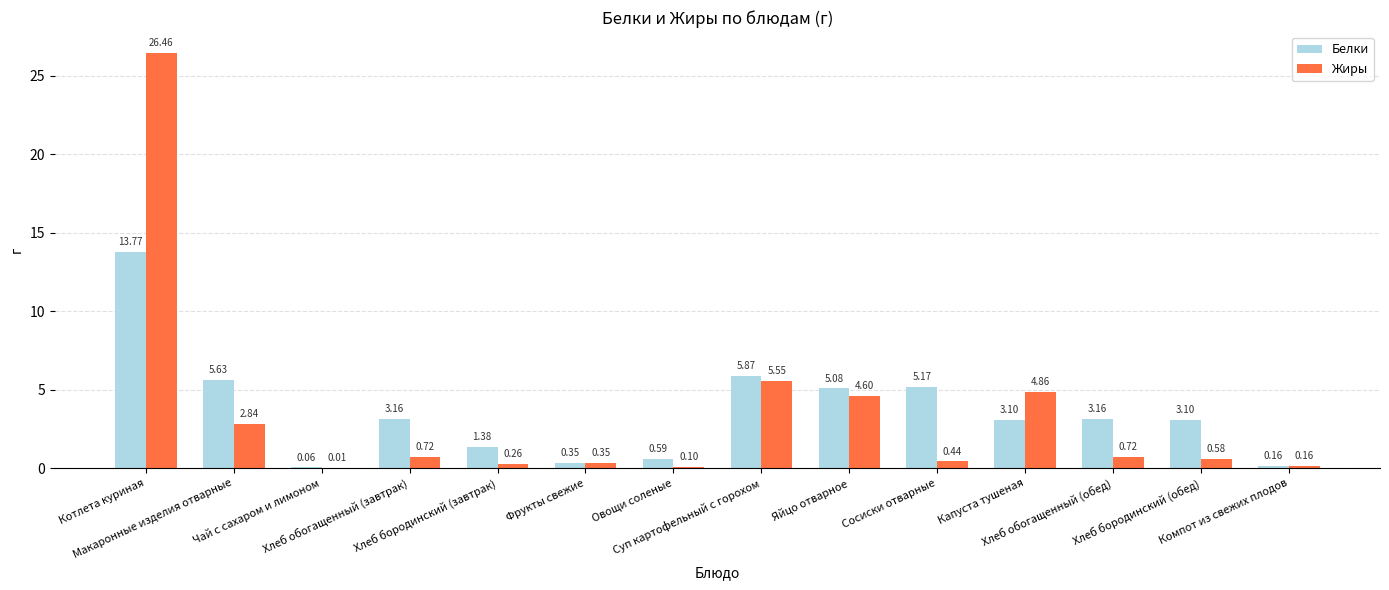

What is the sum of all Белки values?

50.6